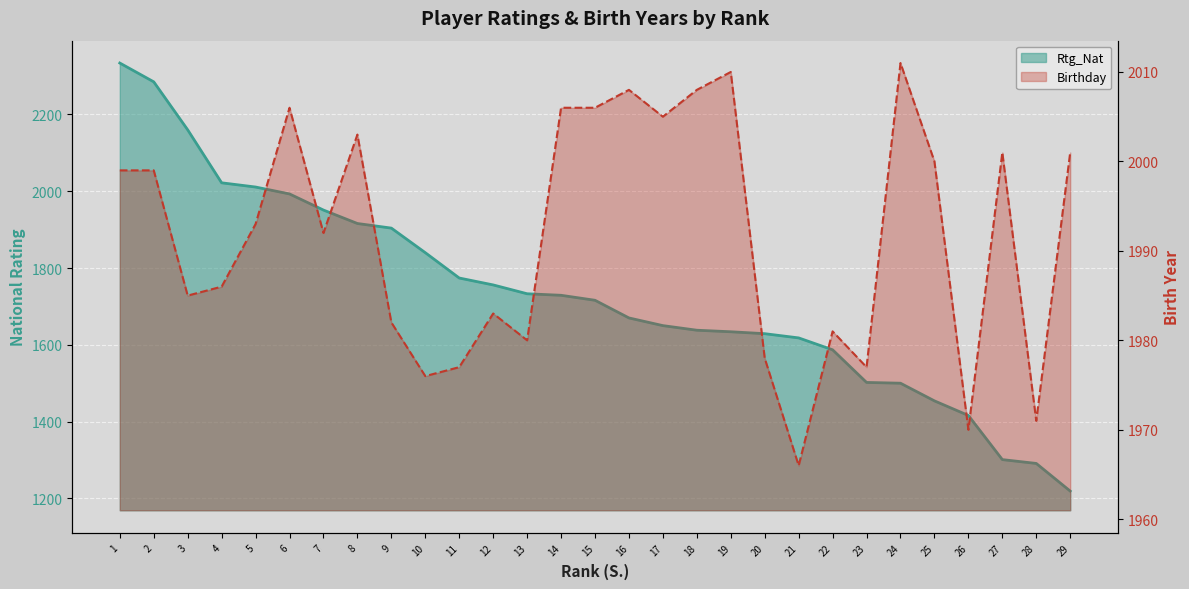

What is the total value across all series at 15?

3722